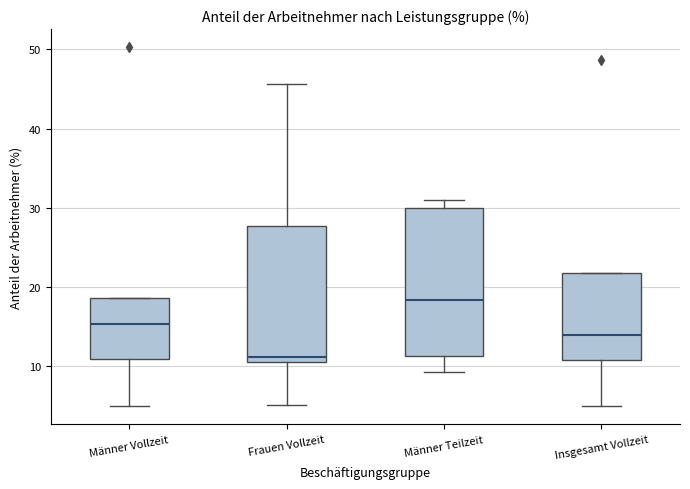

Reading left to right, transcribe this box plot: for each box, give where its median line is, the range the box spans, and where its two whiskers end, as read against the y-axis. The values are not printed on the chart, so give them approximately, as read against the axis.

Männer Vollzeit: median 15, box 11 to 19, whiskers 5 to 19
Frauen Vollzeit: median 11 (just above the box's lower edge), box 11 to 28, whiskers 5 to 46
Männer Teilzeit: median 18, box 11 to 30, whiskers 9 to 31
Insgesamt Vollzeit: median 14, box 11 to 22, whiskers 5 to 22